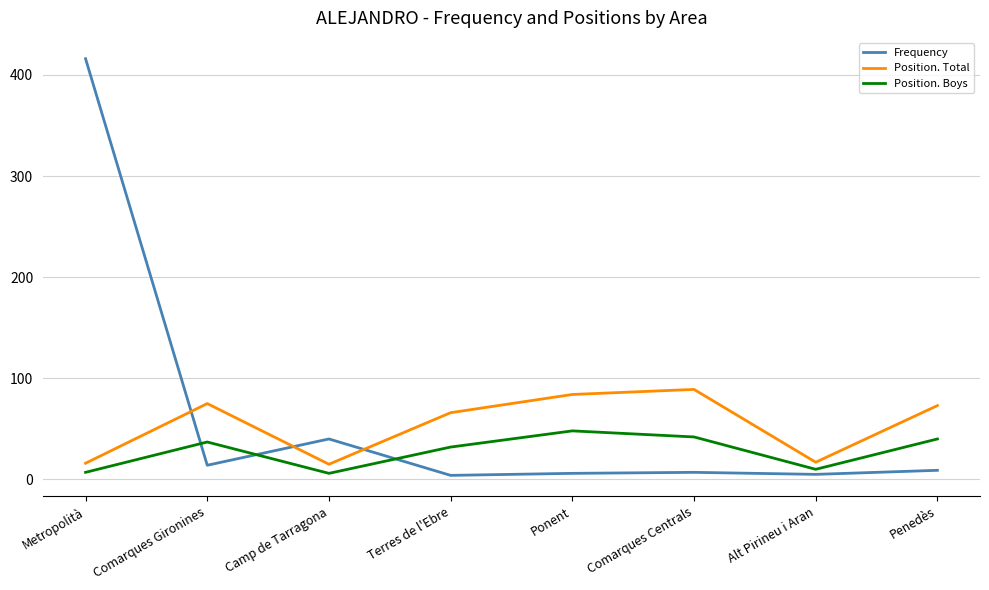

Where is Frequency nearest to the value 210?

Camp de Tarragona